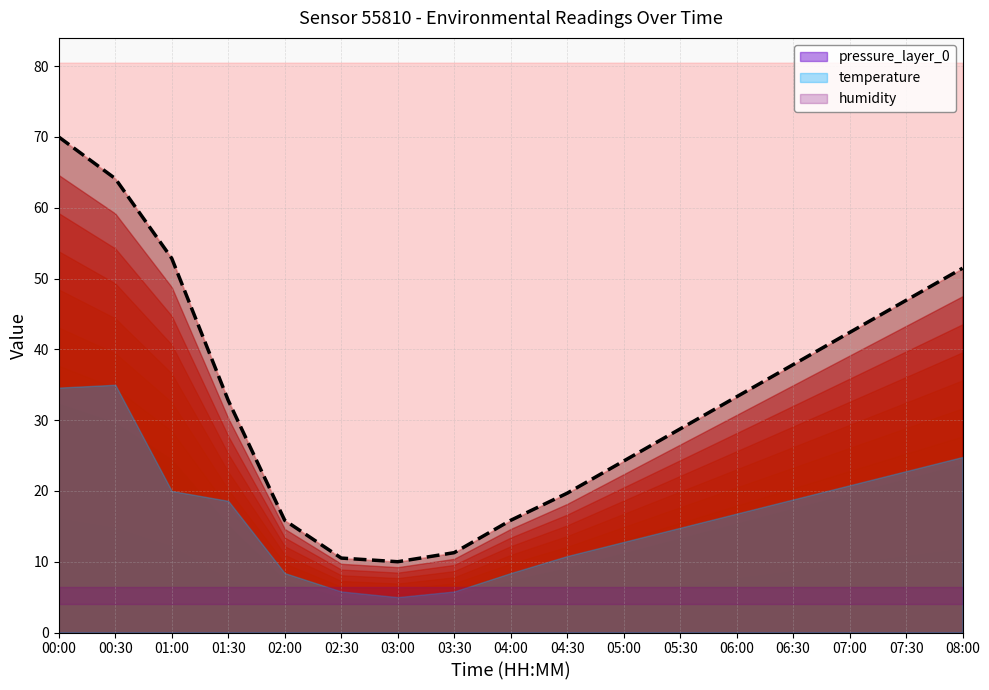

List the labels in order of value, largest first.

00:00, 00:30, 01:00, 08:00, 07:30, 07:00, 06:30, 06:00, 01:30, 05:30, 05:00, 04:30, 02:00, 04:00, 03:30, 02:30, 03:00